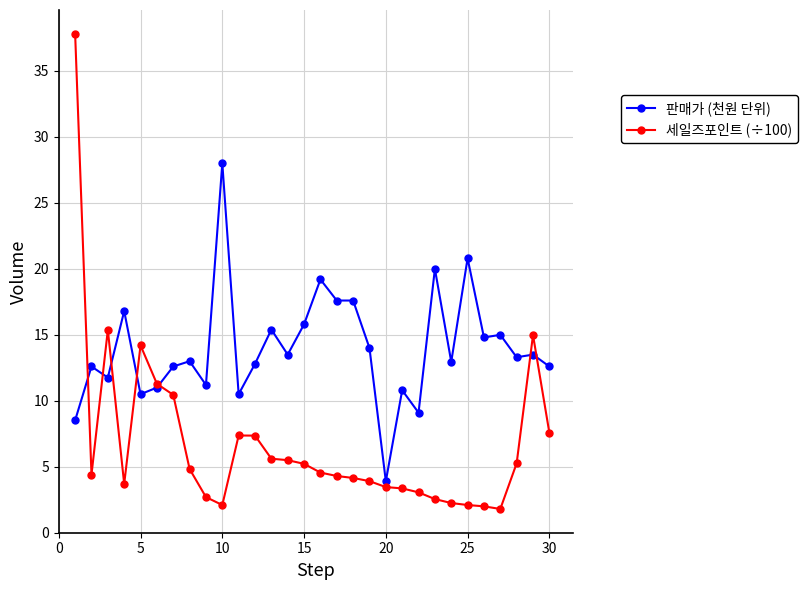

What is the maximum value shown in the chart?

37.8